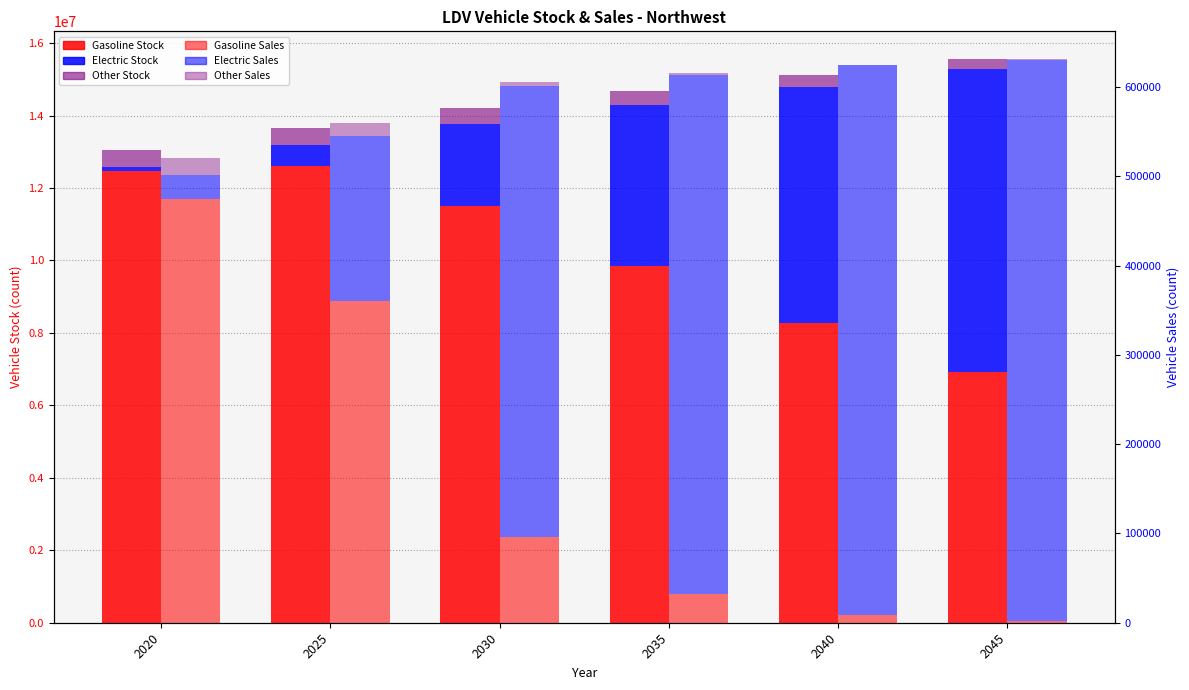

Where is Electric Stock nearest to the value 4222626?

2035